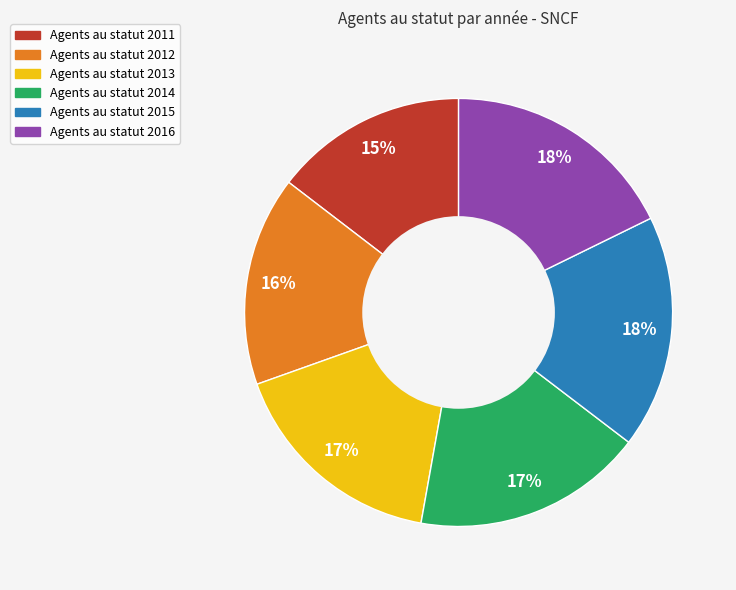

Is there any slice that represents more than half of the pie?

No